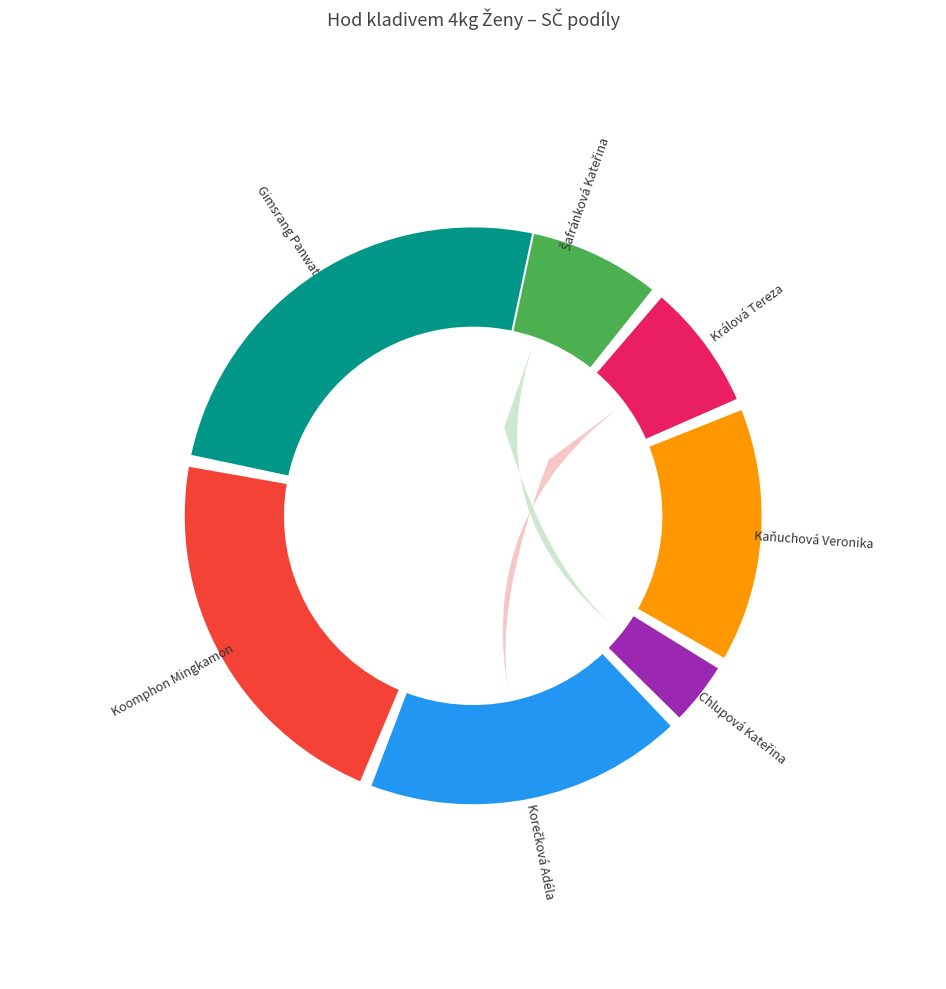

What is the total percentage of Korečková Adéla and Králová Tereza?

25.0%